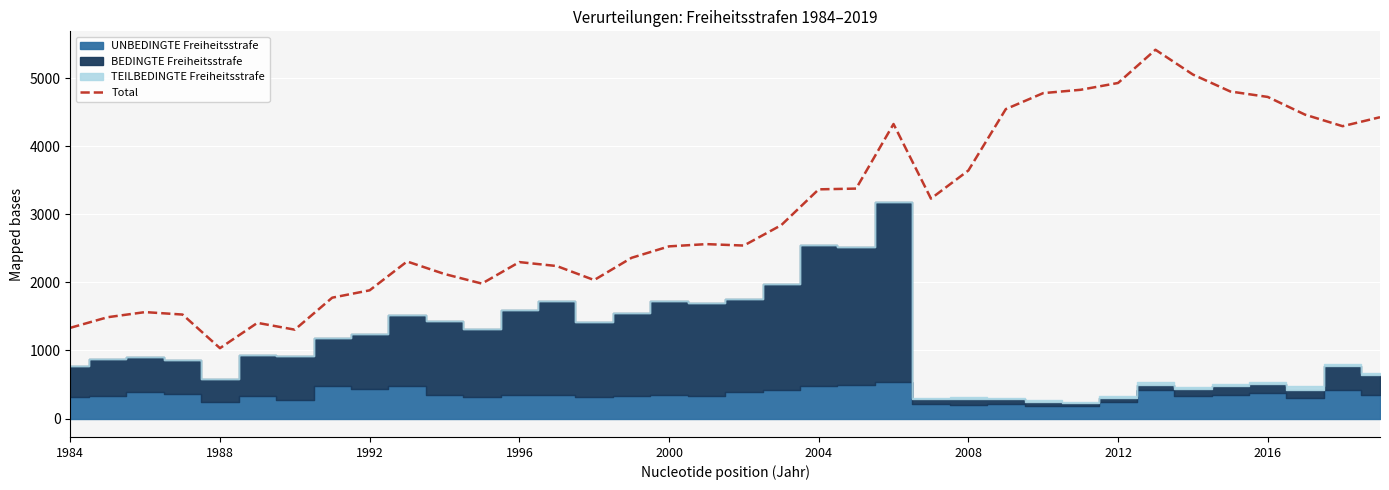

At which label does Total reach its minimum?

1988